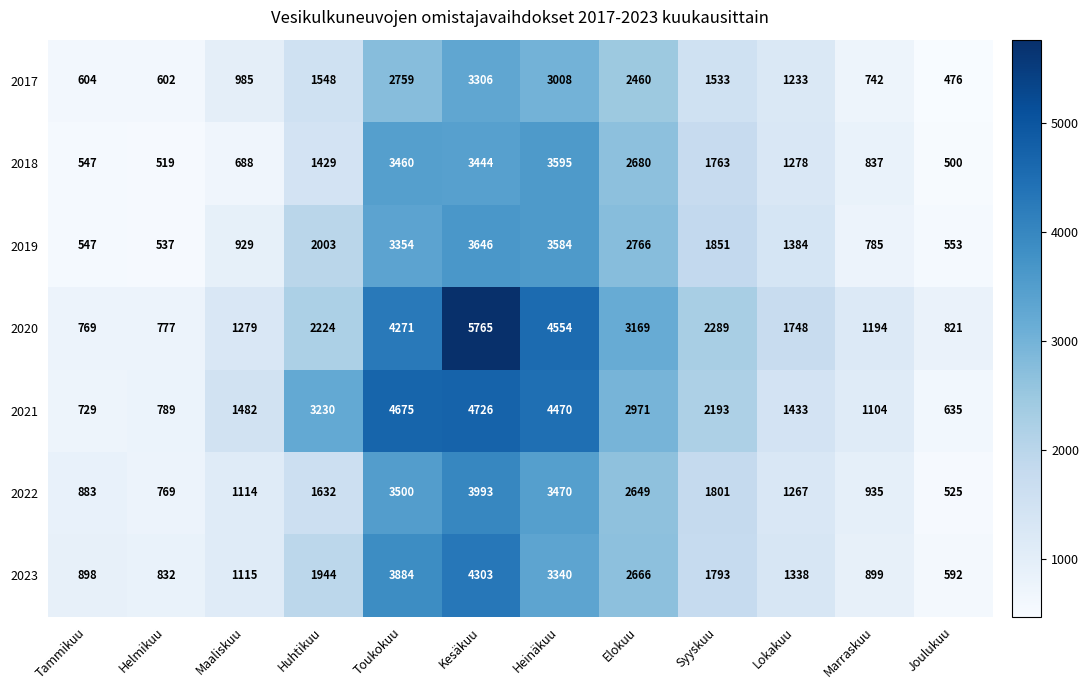

What is the highest value of the 2020 series?

5765